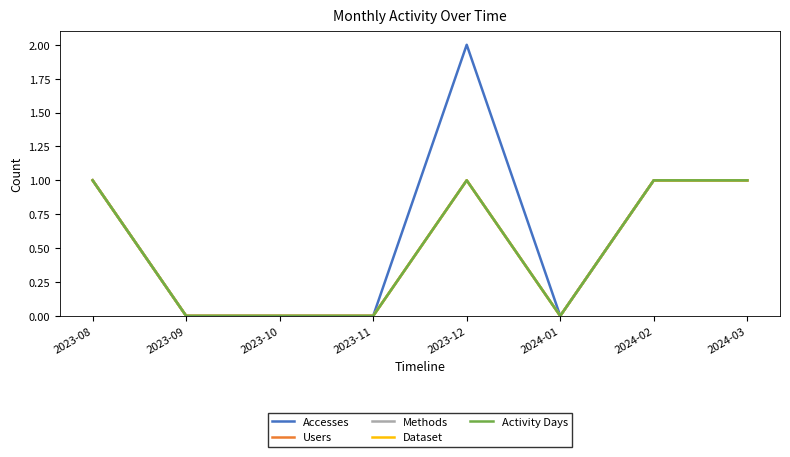

In Accesses, how many points are lower than both neighbors (excluding endpoints)?

1